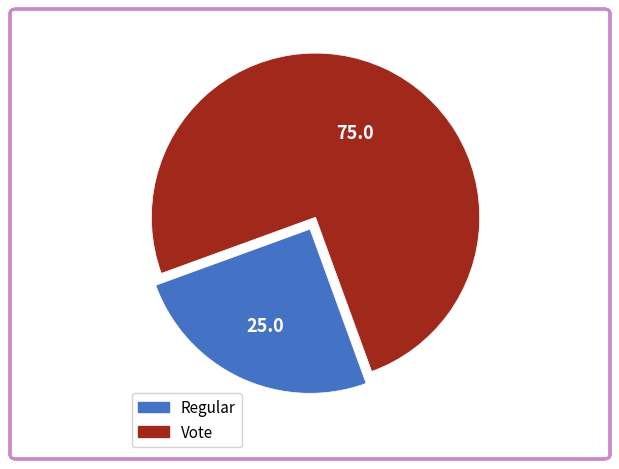

What is the largest slice in the pie chart?

Vote